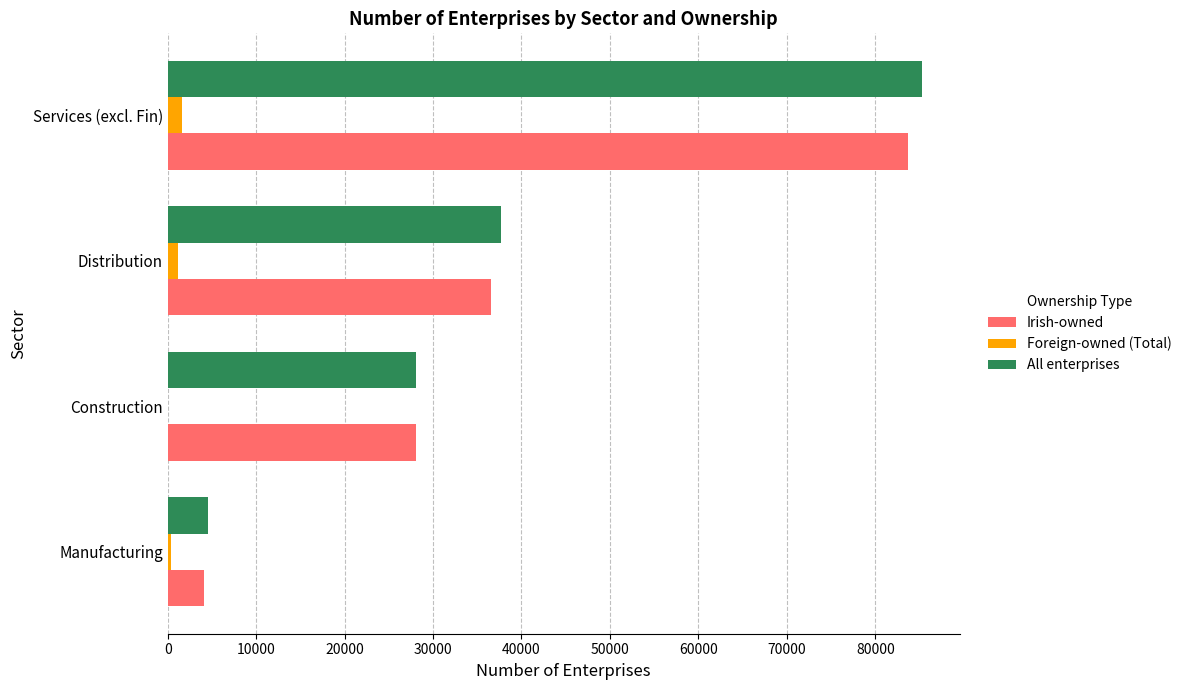

Where is Irish-owned nearest to the value 43868?

Distribution